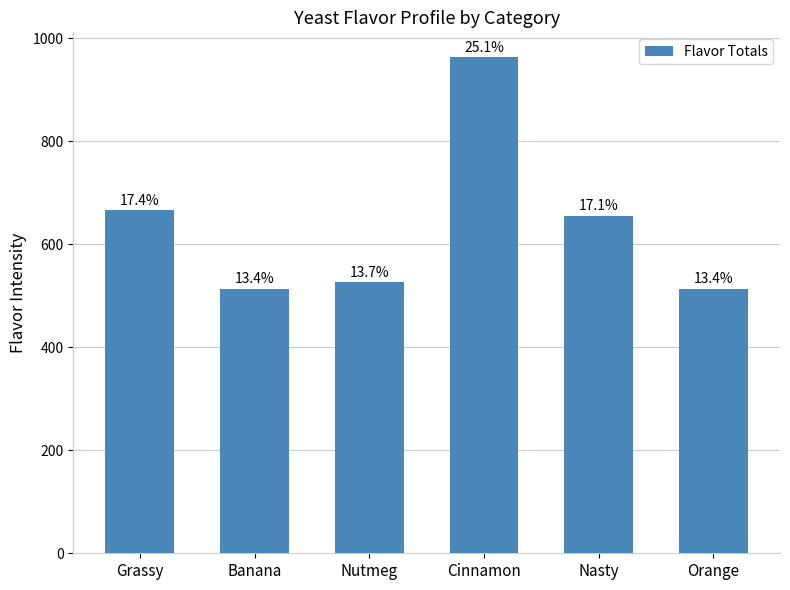

What is the sum of all values?

3836